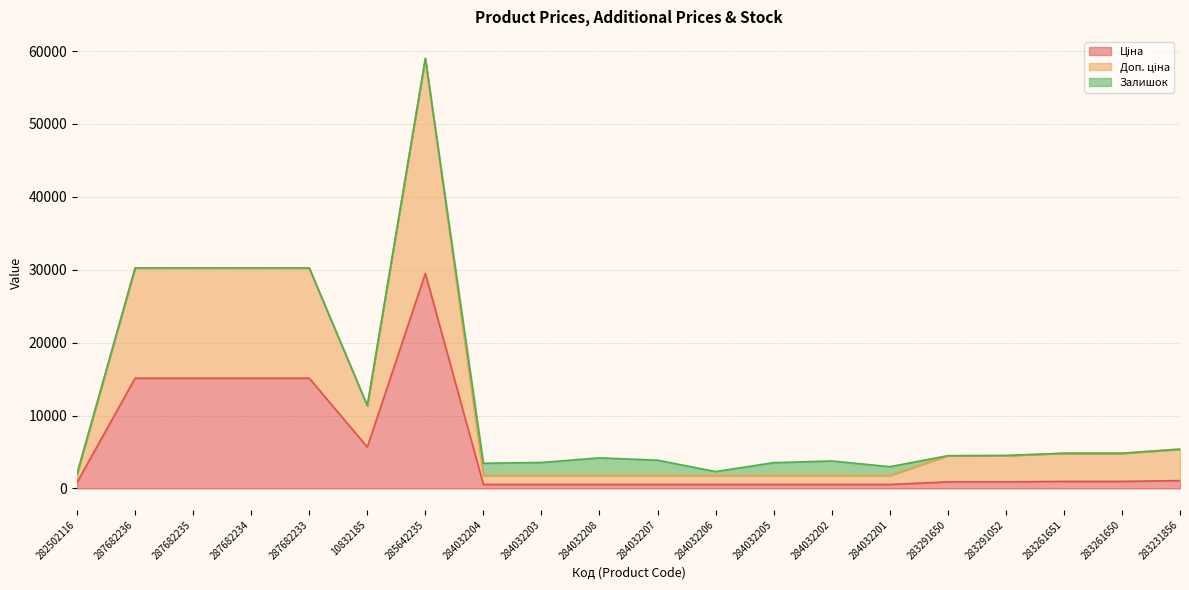

Is the value of Доп. ціна at 284032202 greater than the value of Ціна at 284032201?

Yes